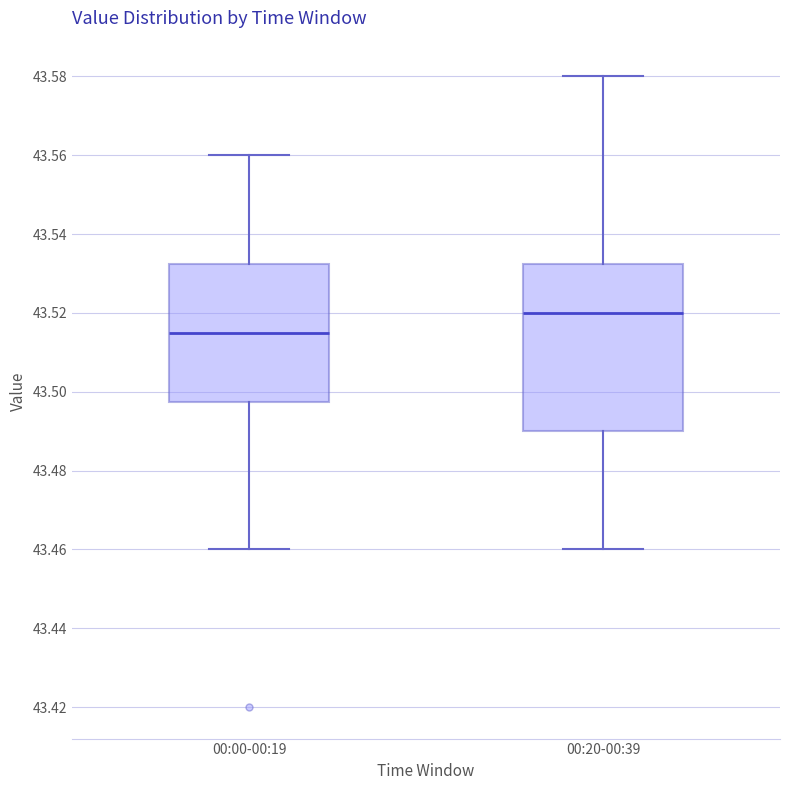

Where does the upper whisker of the box for 00:00-00:19 end on the y-axis? The values are not printed on the chart, so give them approximately, as read against the axis.

43.560